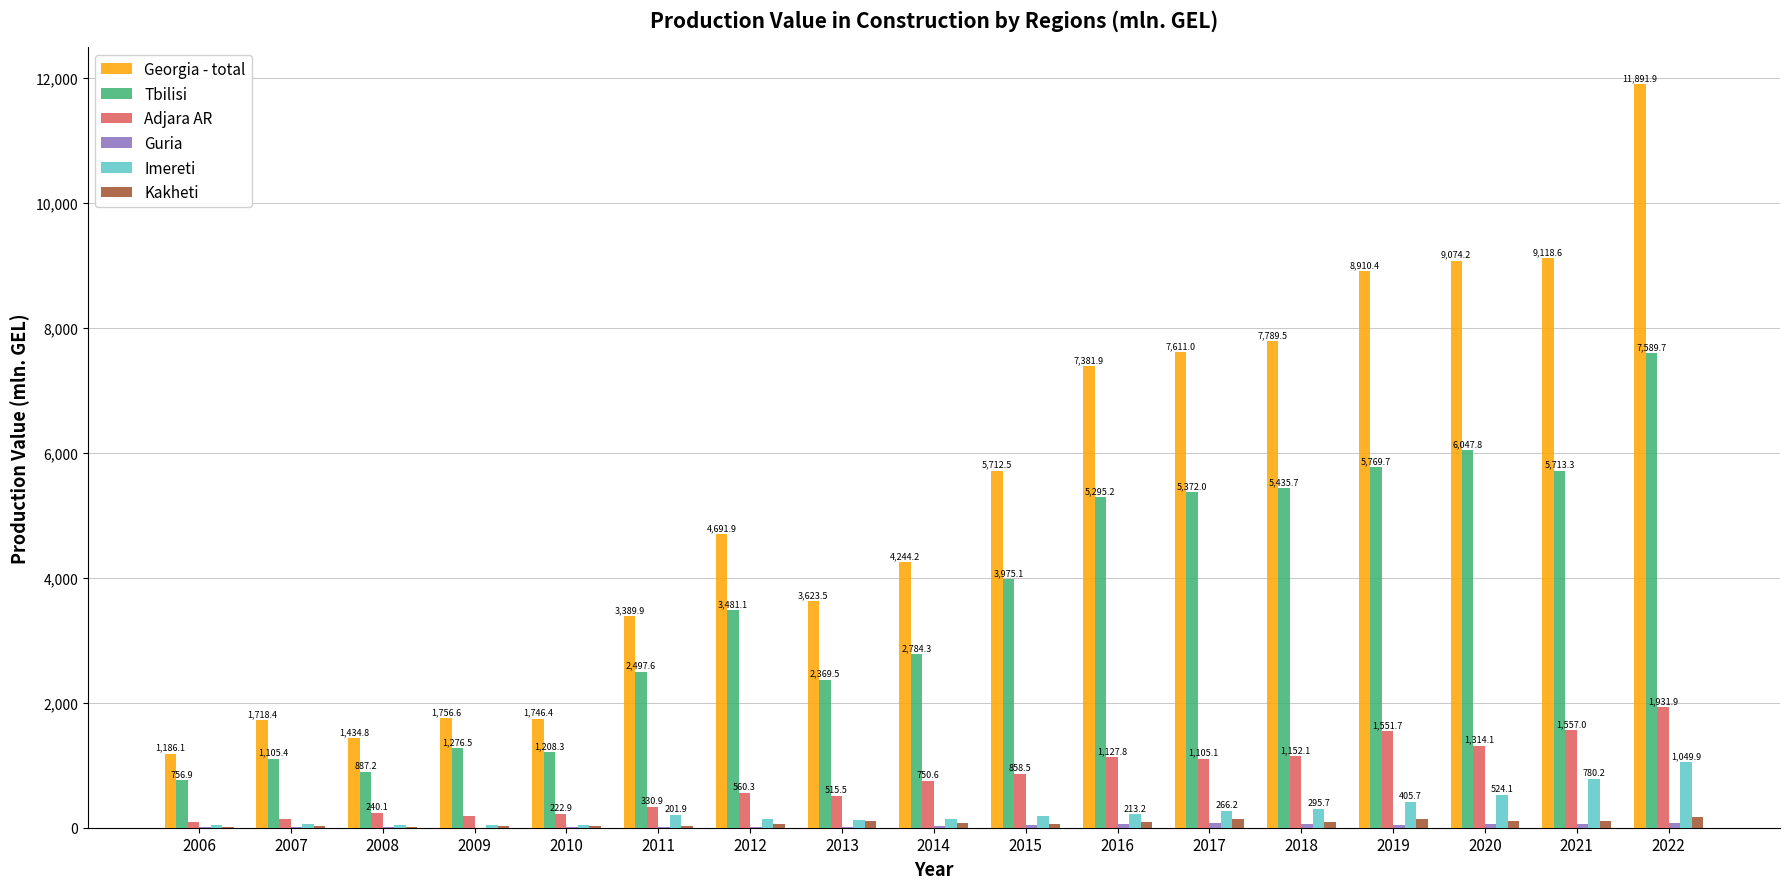

At which label does Tbilisi first exceed 3481?

2012